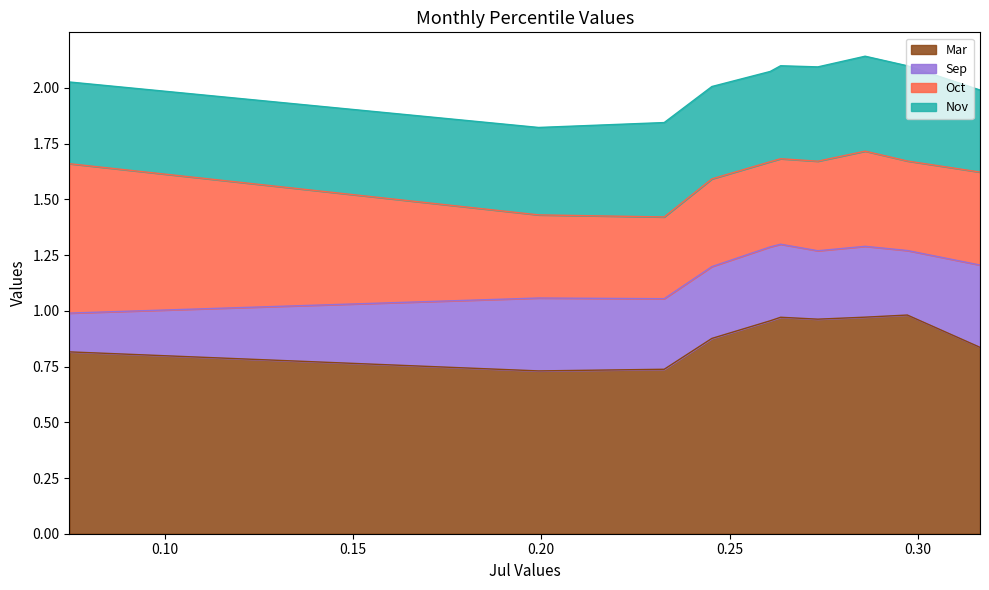

Is the value of Sep at pct35 greater than the value of Mar at pct25?

No